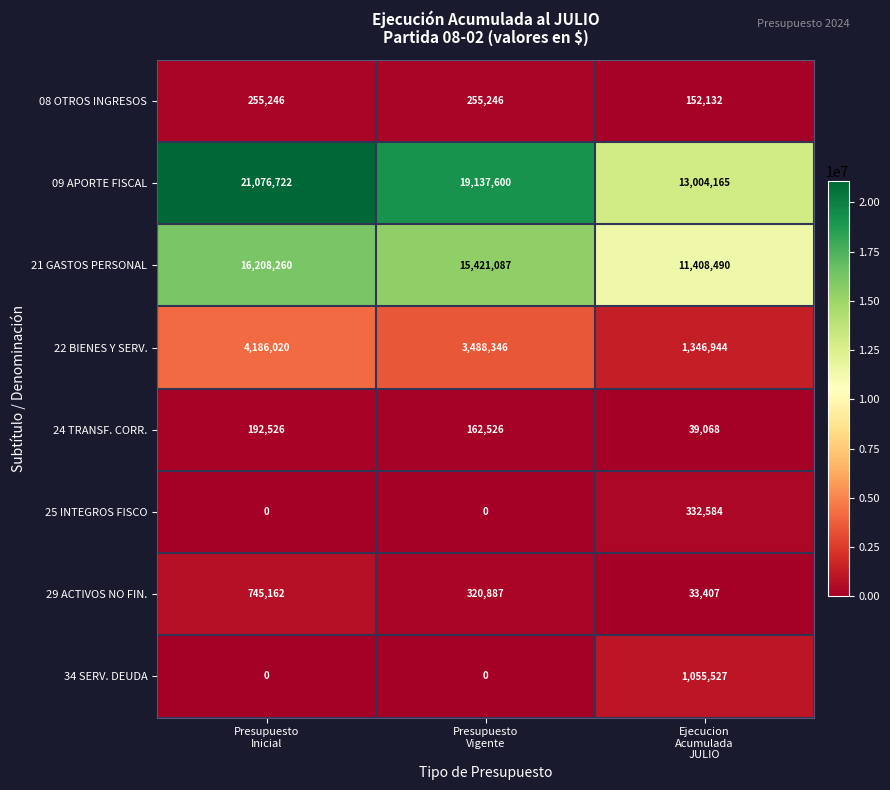

List the series in order of their peak value, highest first.

09 APORTE FISCAL, 21 GASTOS PERSONAL, 22 BIENES Y SERV., 34 SERV. DEUDA, 29 ACTIVOS NO FIN., 25 INTEGROS FISCO, 08 OTROS INGRESOS, 24 TRANSF. CORR.